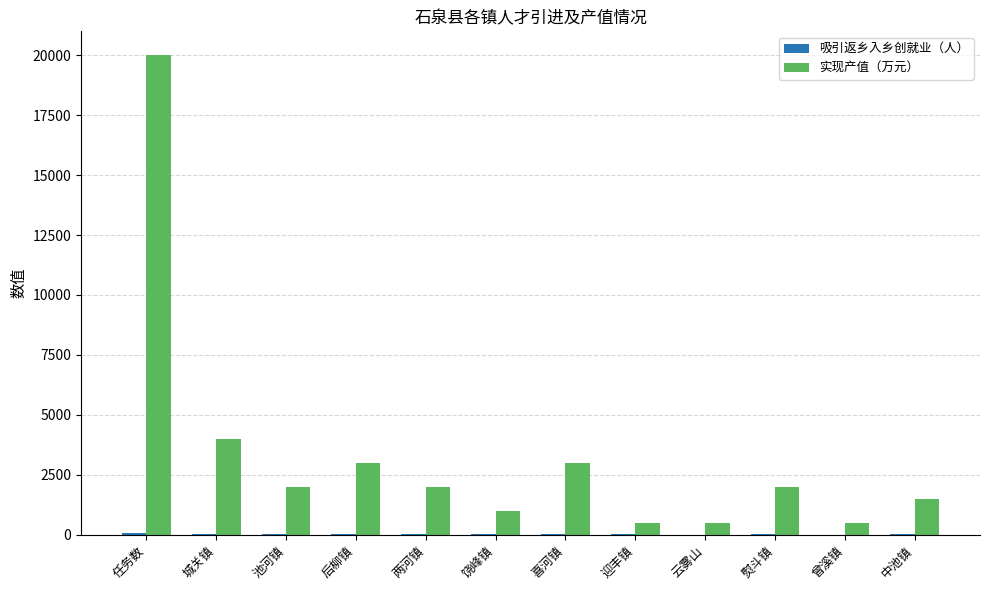

The value of 实现产值（万元） at 中池镇 is 1500. True or false?

True